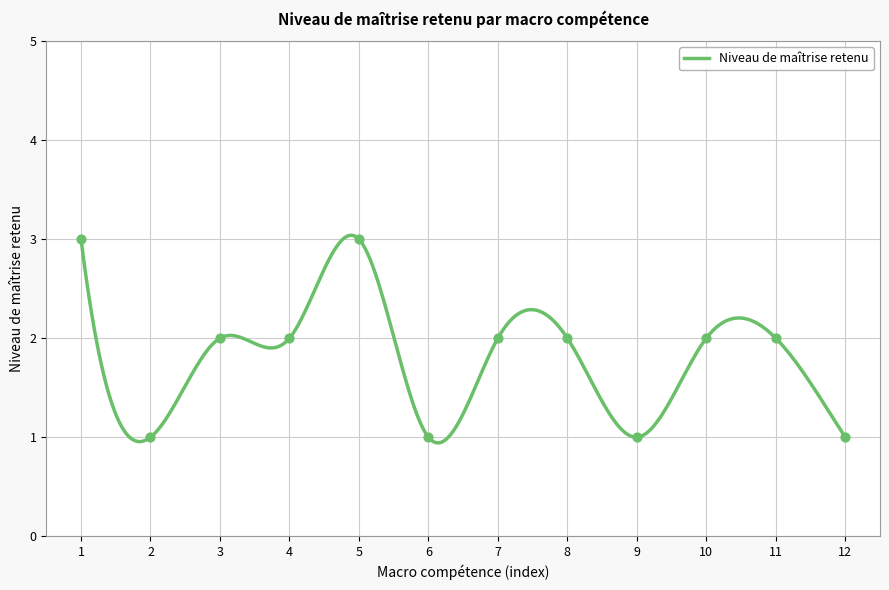

What is the minimum value for Niveau de maîtrise retenu?

0.9